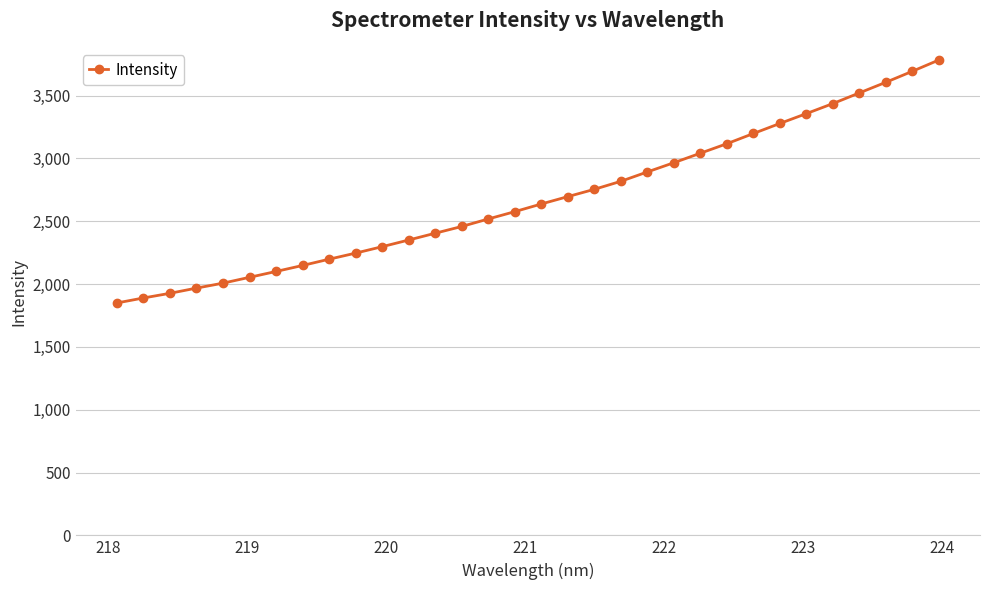

What is the value of the 3rd point from the left?

1926.1